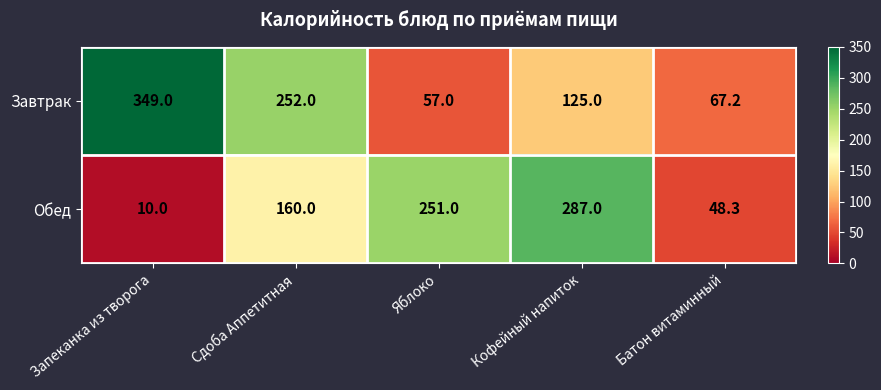

What is the difference between the maximum and minimum values in the Завтрак series?

292.0